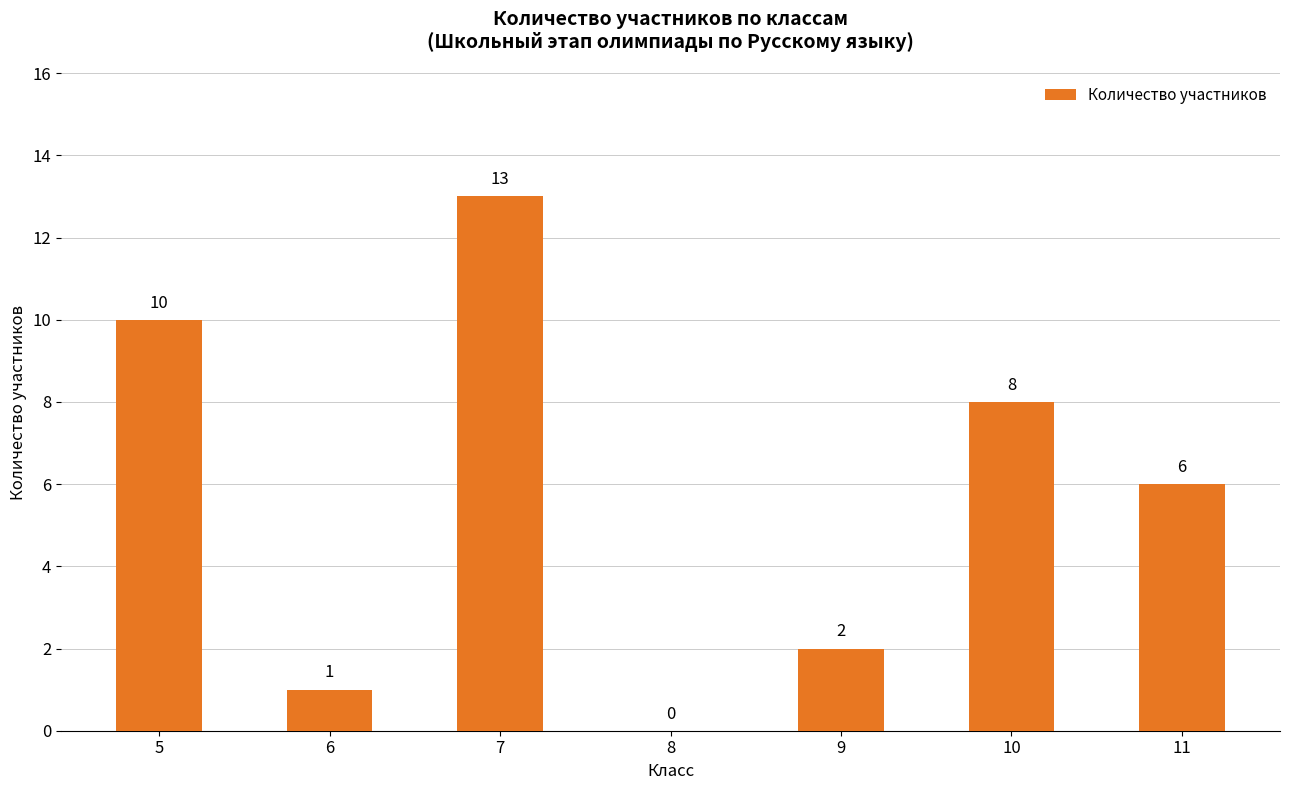

Which label corresponds to the largest value in the chart?

7